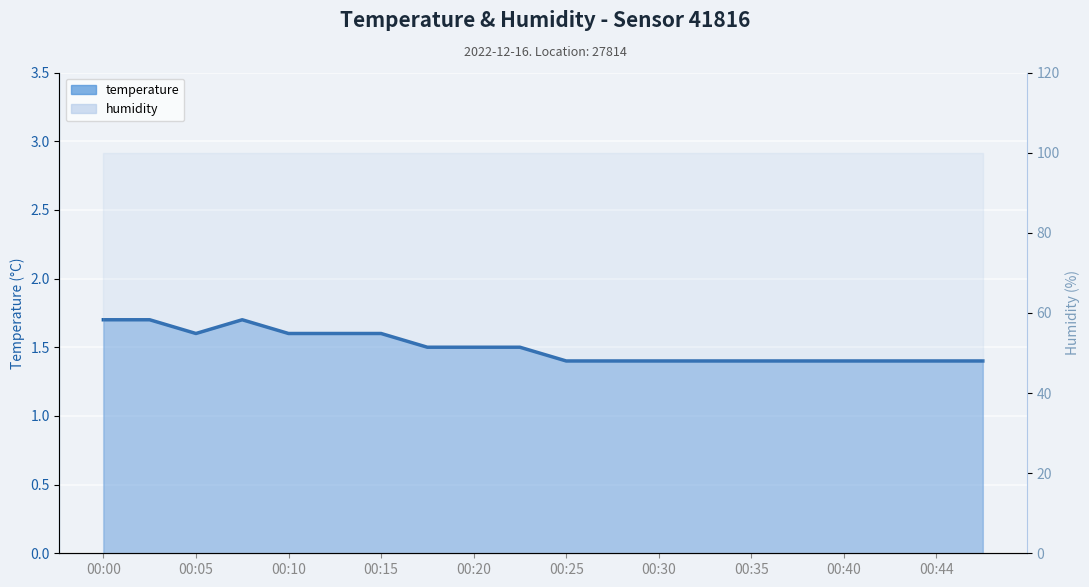

Count the values in the range 1 to 2.

20